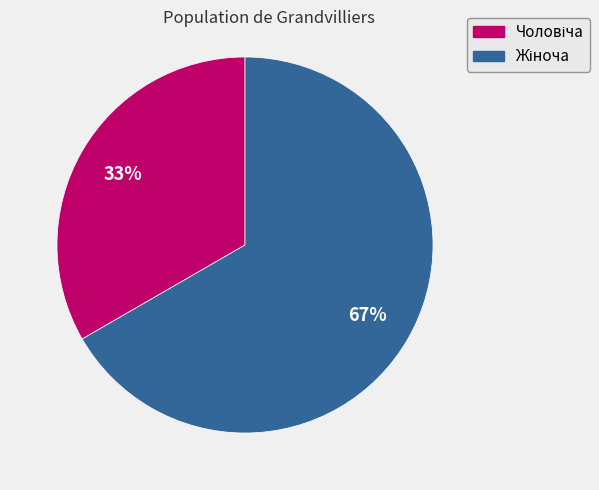

Does any single category account for the majority?

Yes